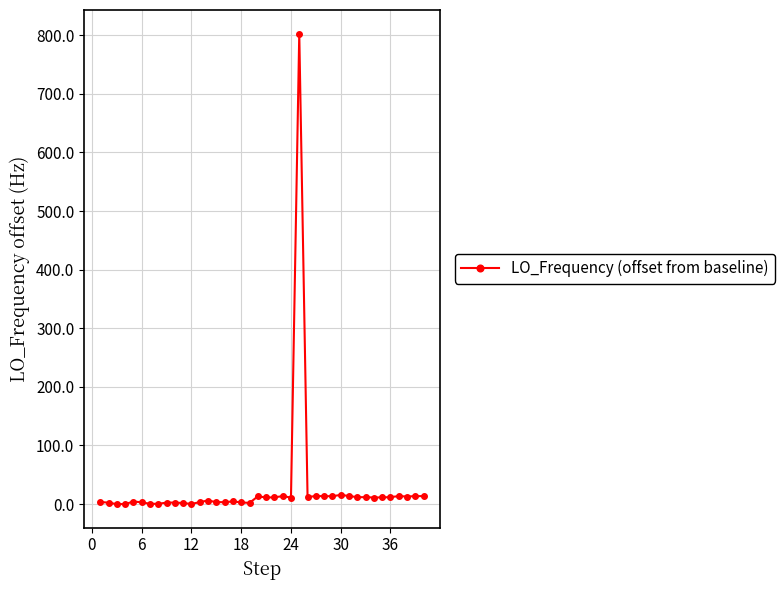

True or false: the data has more than 2 interior local peaks.

True